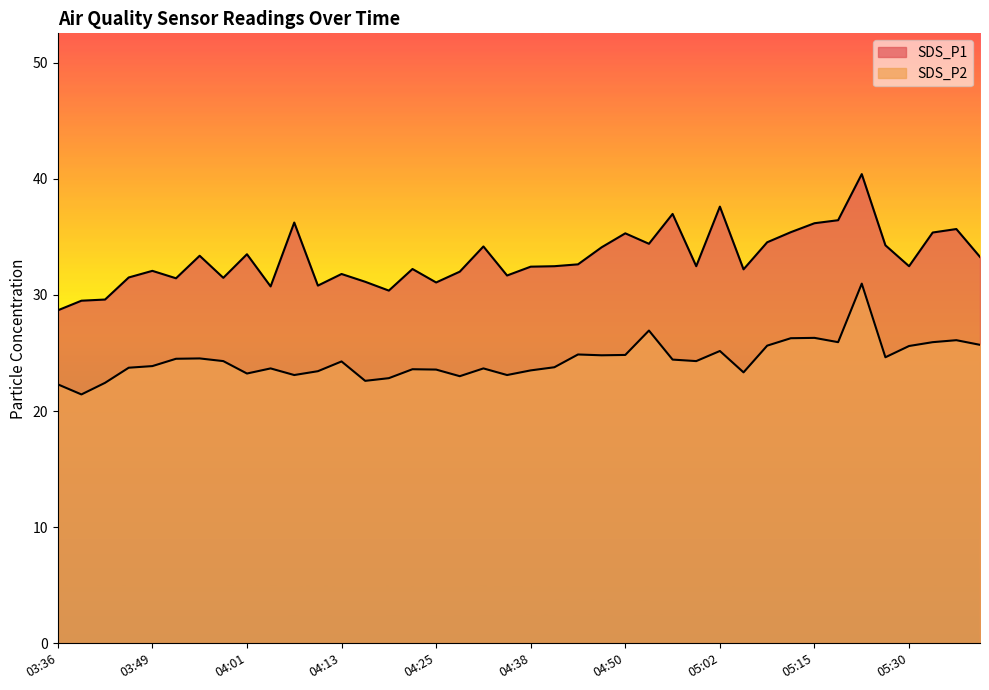

What value does the SDS_P1 series have at 05:37?

35.7